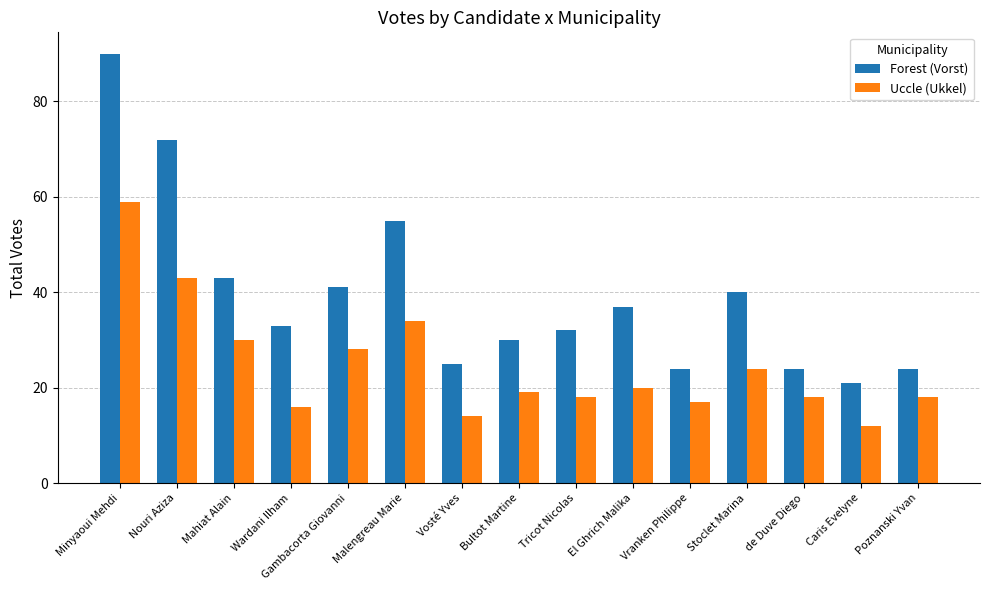

Is the value of Forest (Vorst) at Nouri Aziza greater than the value of Uccle (Ukkel) at Poznanski Yvan?

Yes